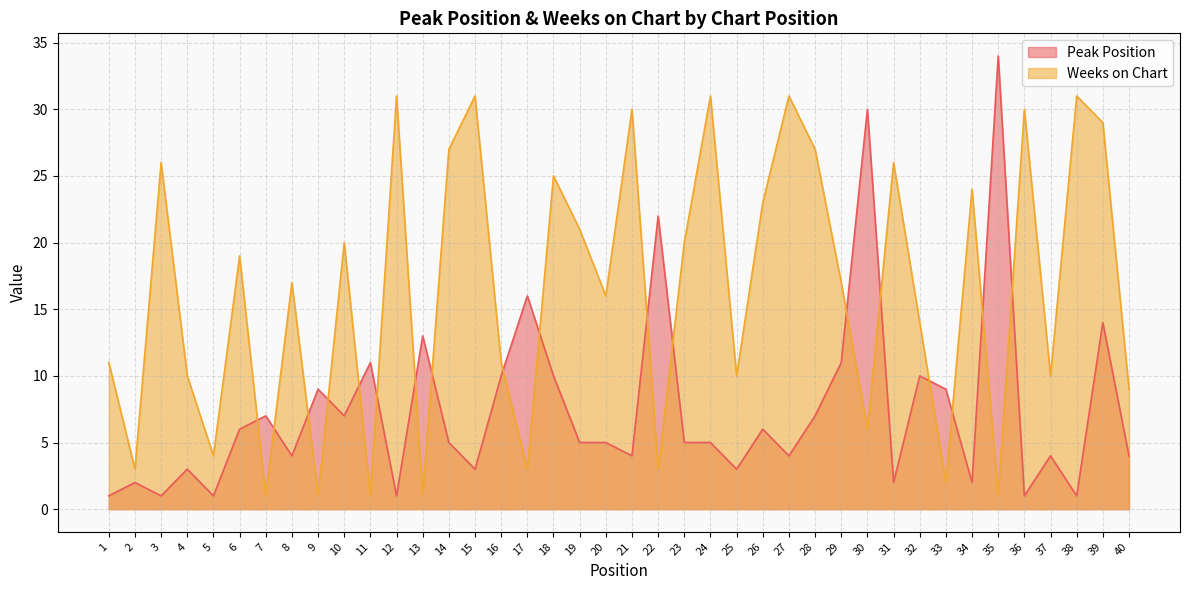

Is it true that Peak Position equals 5 at 23?

True